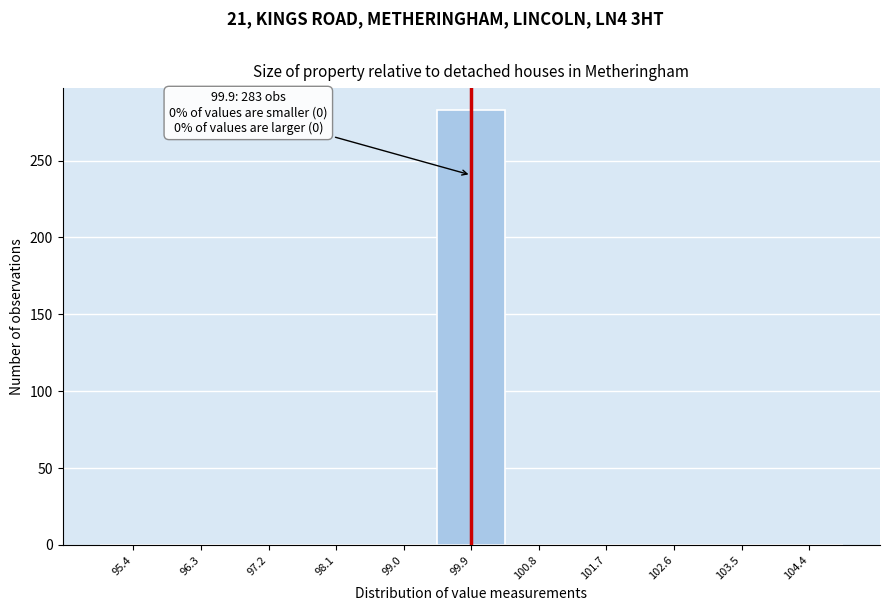

Which range on the x-axis has the tallest bar?

99.4 to 100.4